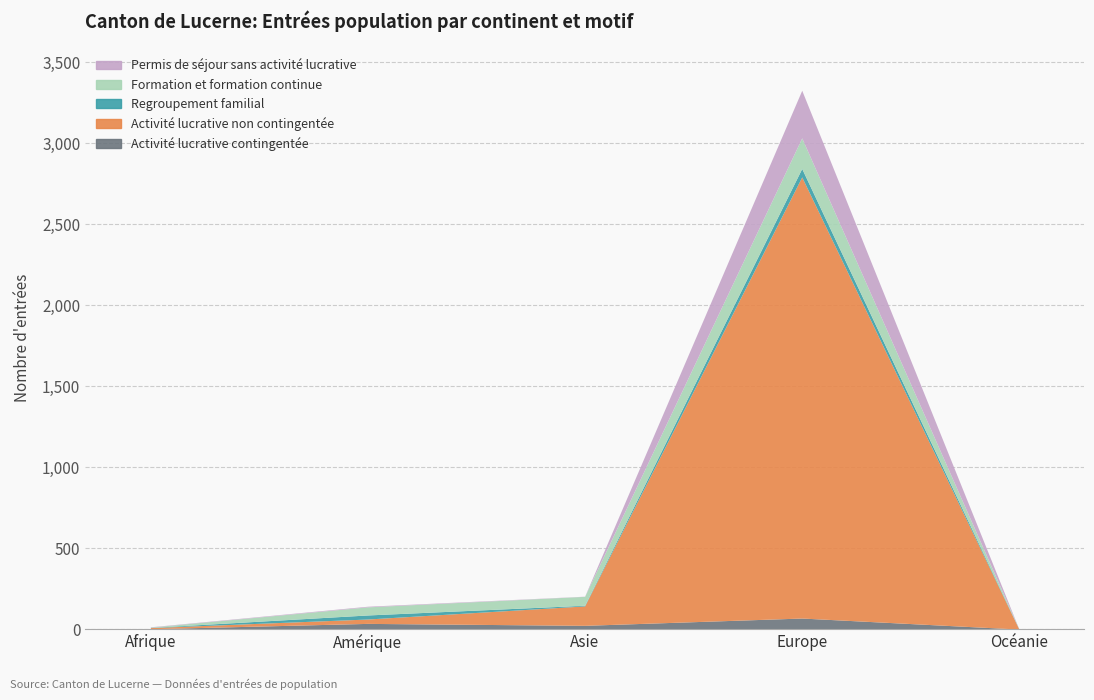

What is the label of the 5th point from the left?

Océanie